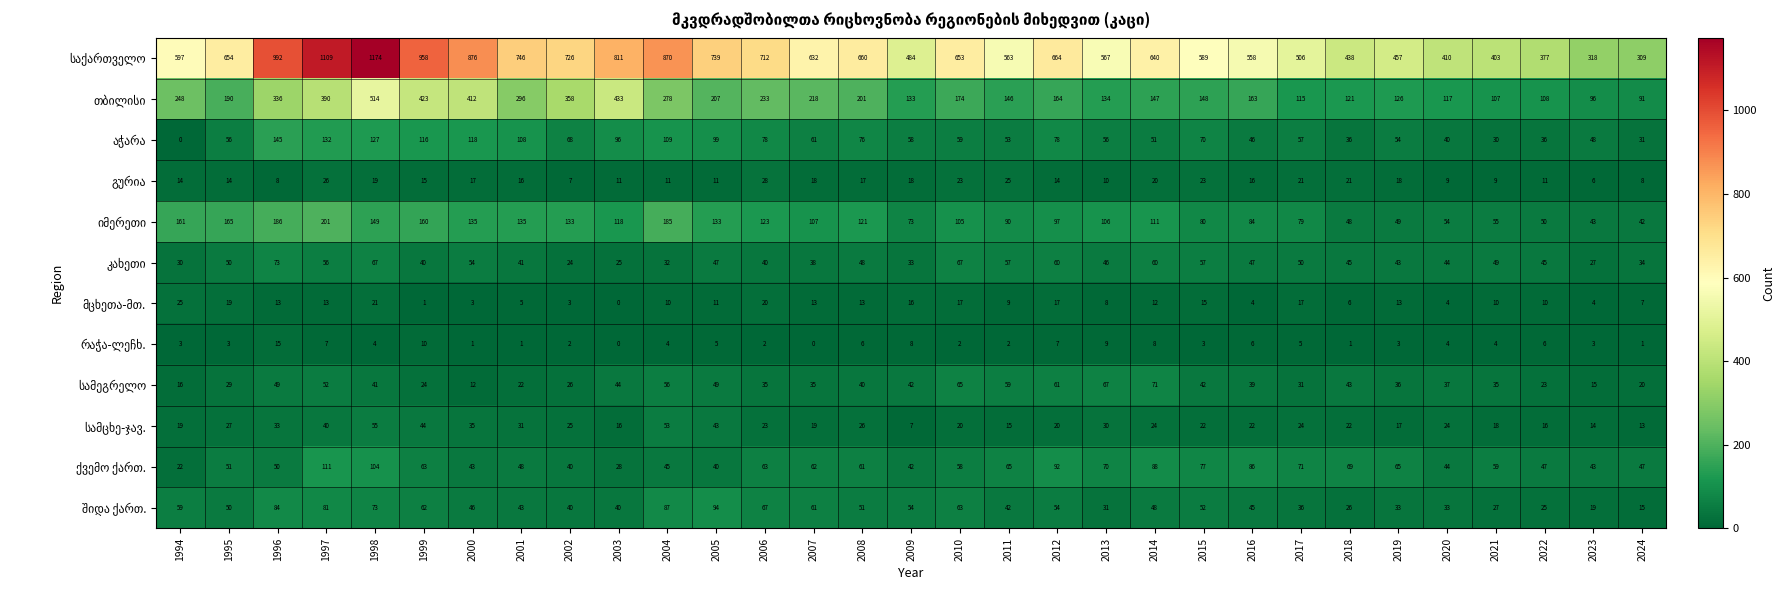

What is the difference between the highest and lowest values at 2023?

315